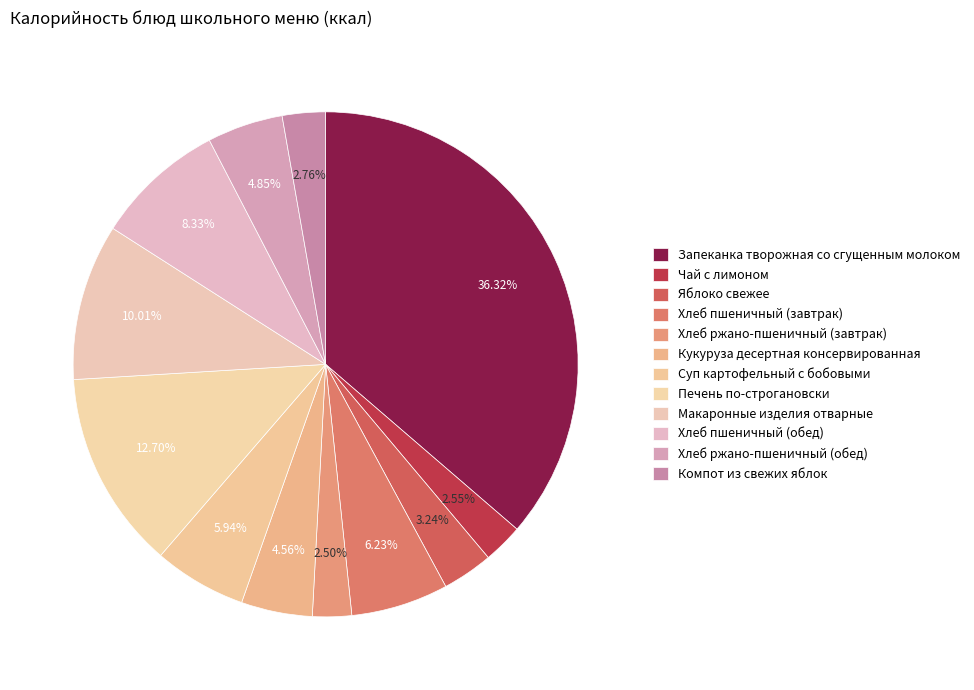

Approximately how many times larger is the value at Хлеб ржано-пшеничный (завтрак) compared to Печень по-строгановски?

0.2